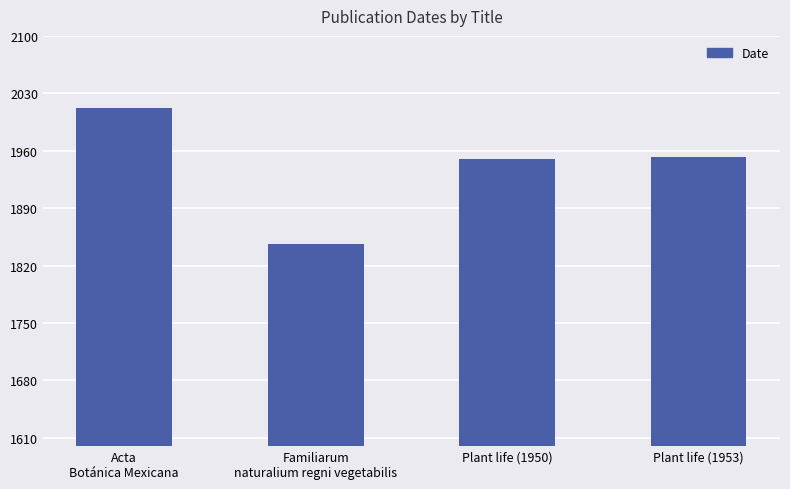

True or false: the data shows 3173 at Acta
Botánica Mexicana.

False